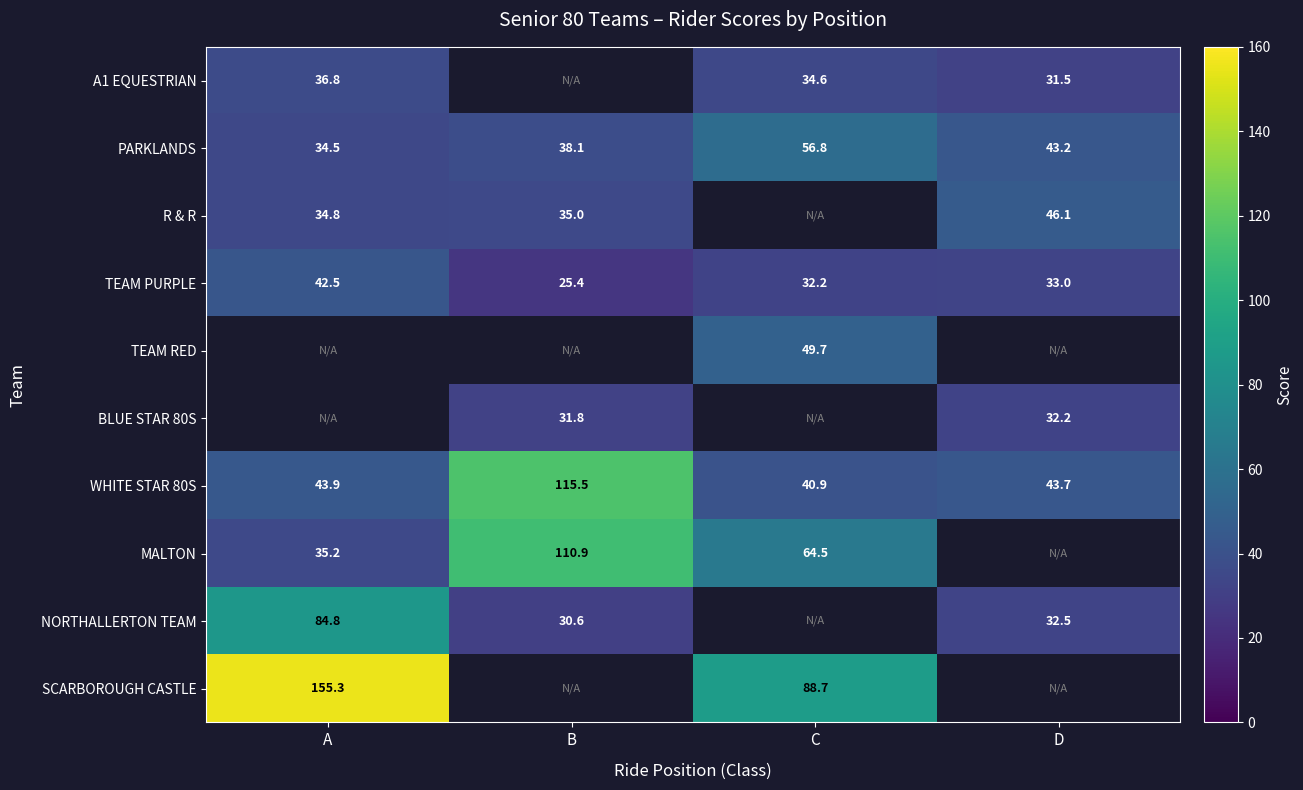

What is the difference between the maximum and minimum values in the WHITE STAR 80S series?

74.6